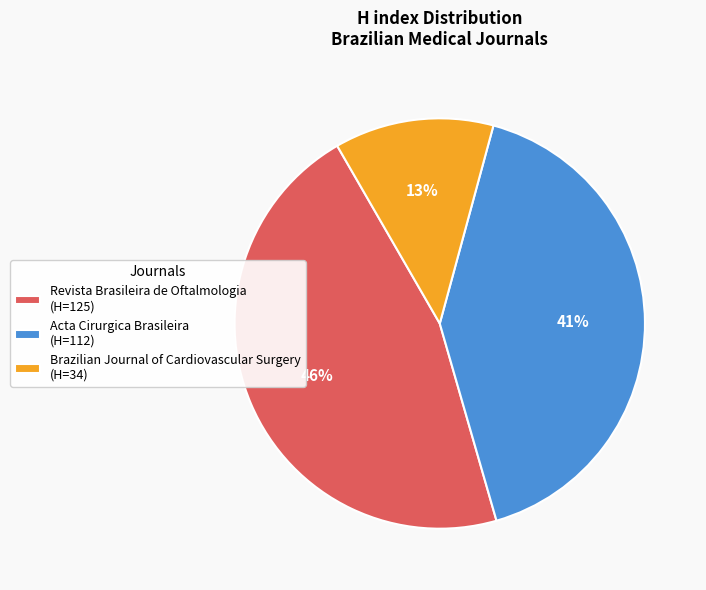

Combined, do Brazilian Journal of Cardiovascular Surgery (H=34) and Acta Cirurgica Brasileira (H=112) account for over 50%?

Yes